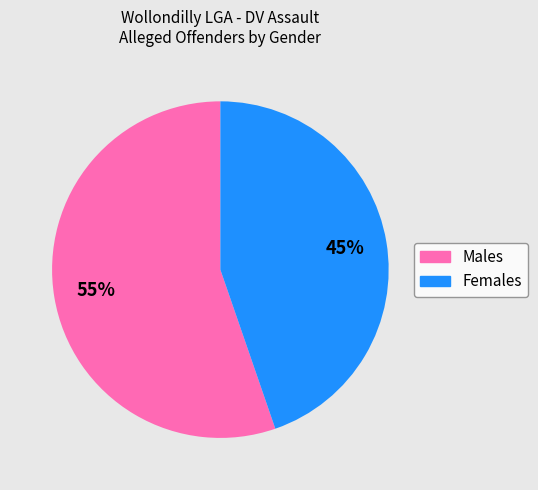

To the nearest percent, what is the average slice percentage?

50%